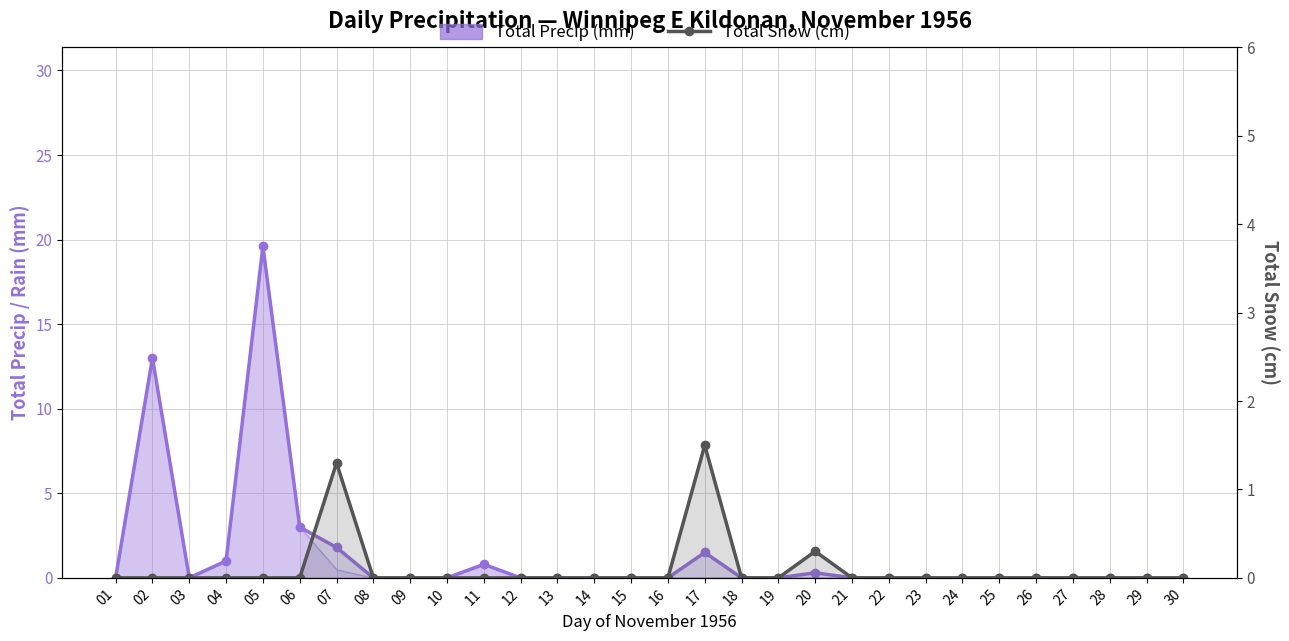

True or false: Total Precip (mm) and Total Snow (cm) intersect in this chart.

False